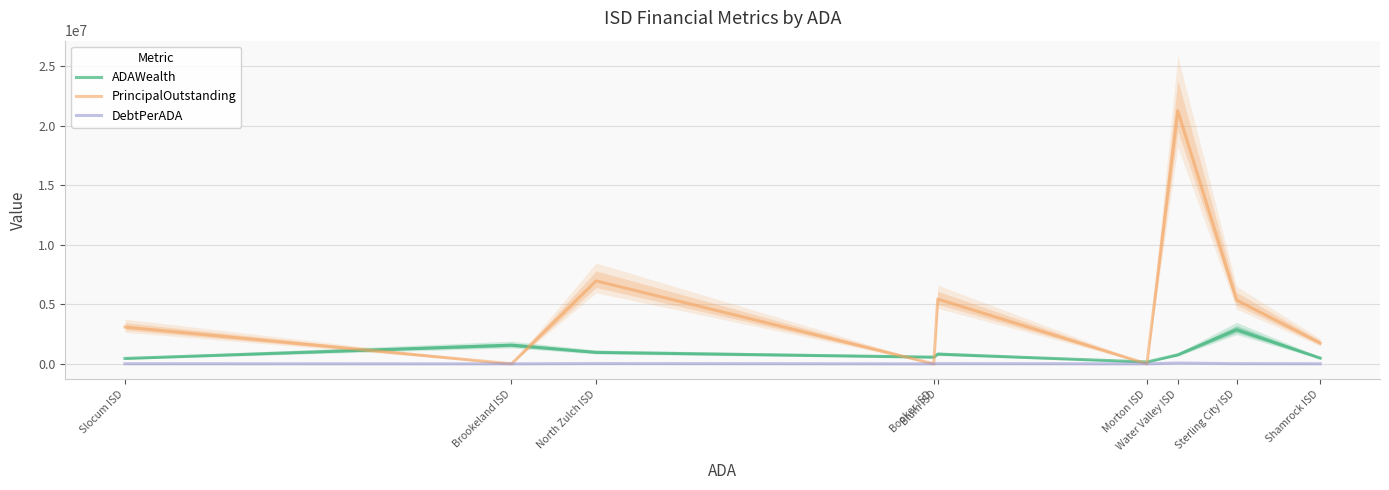

Between Brookeland ISD and Sterling City ISD, which series saw the biggest shift?

PrincipalOutstanding